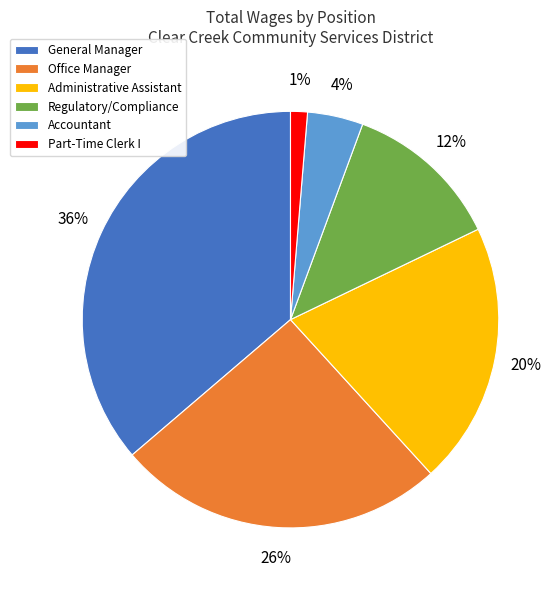

Do Administrative Assistant and Part-Time Clerk I together represent more than half of the pie?

No